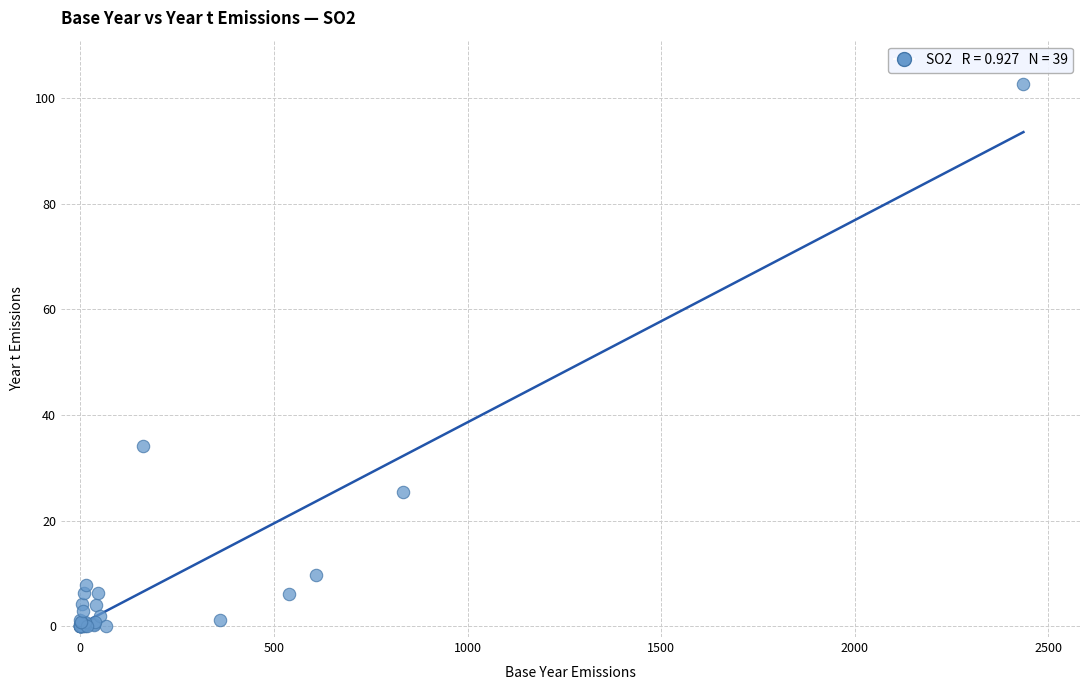

What Y value in the scatter plot is closest to 51?

34.1